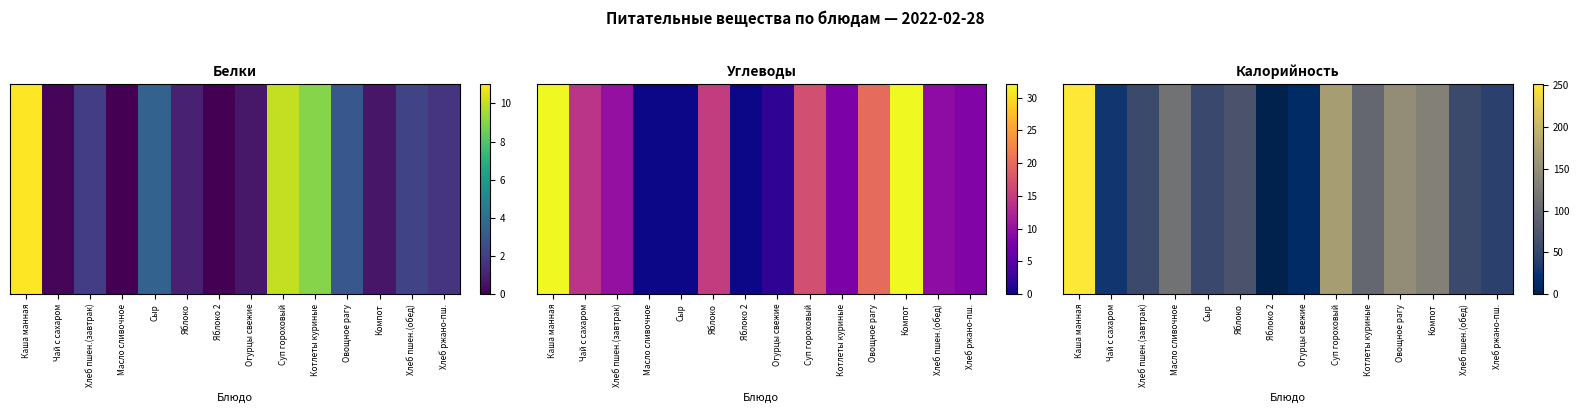

Is it true that the value at Хлеб пшен.(завтрак) is 56.6?

True